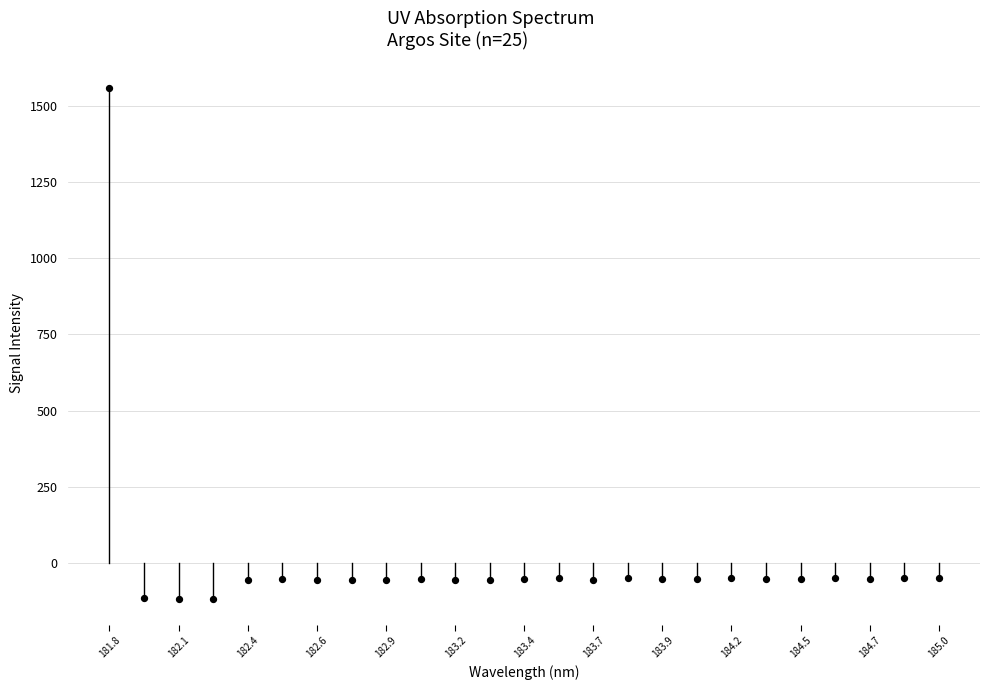

What is the range of Y values (max minus min)?

1677.7